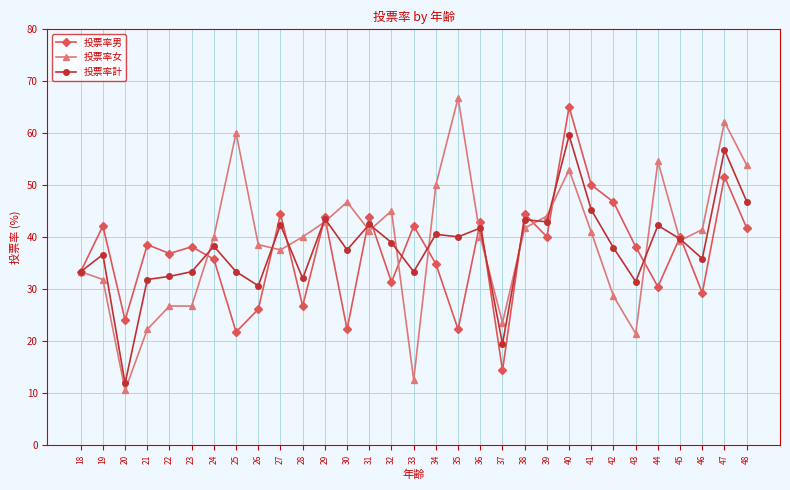

Which category has the lowest value across all series?

20